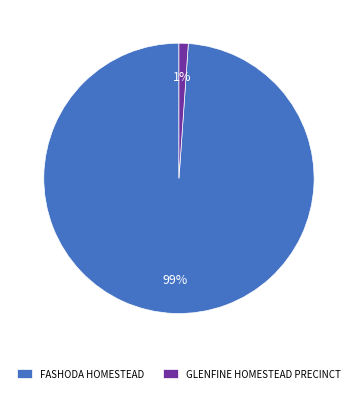

Is there a majority slice in this chart?

Yes